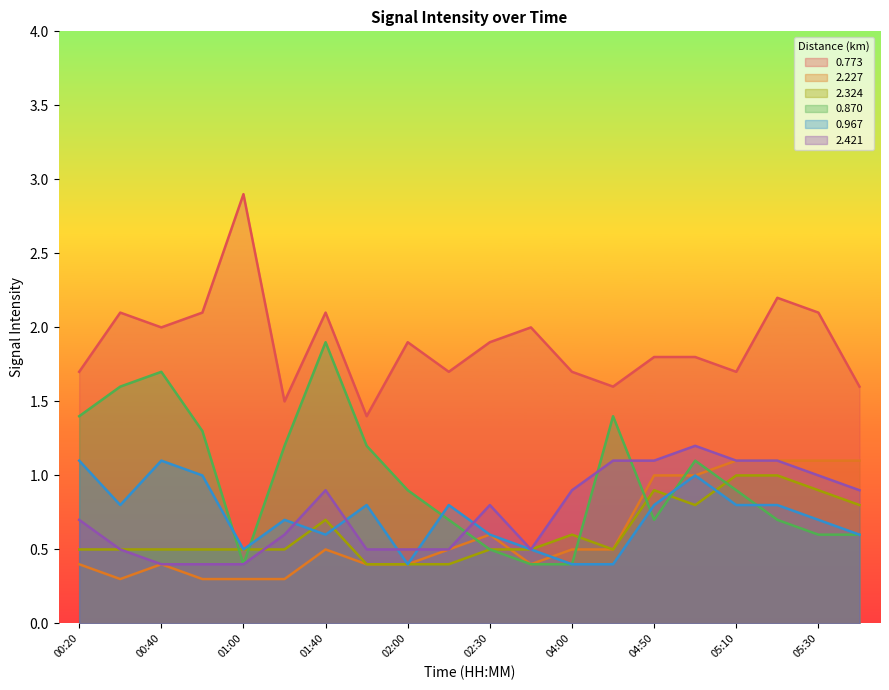

What is the difference between the 2.227 values at 00:50 and 05:40?

0.8